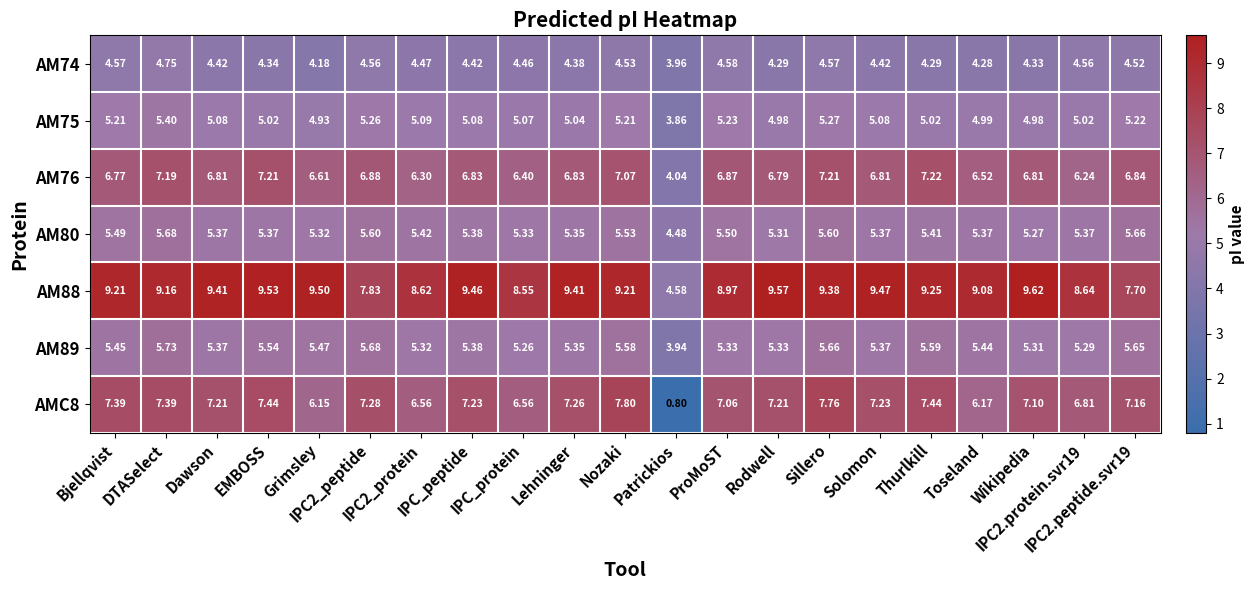

At which category is the sum across all series the highest?

Sillero